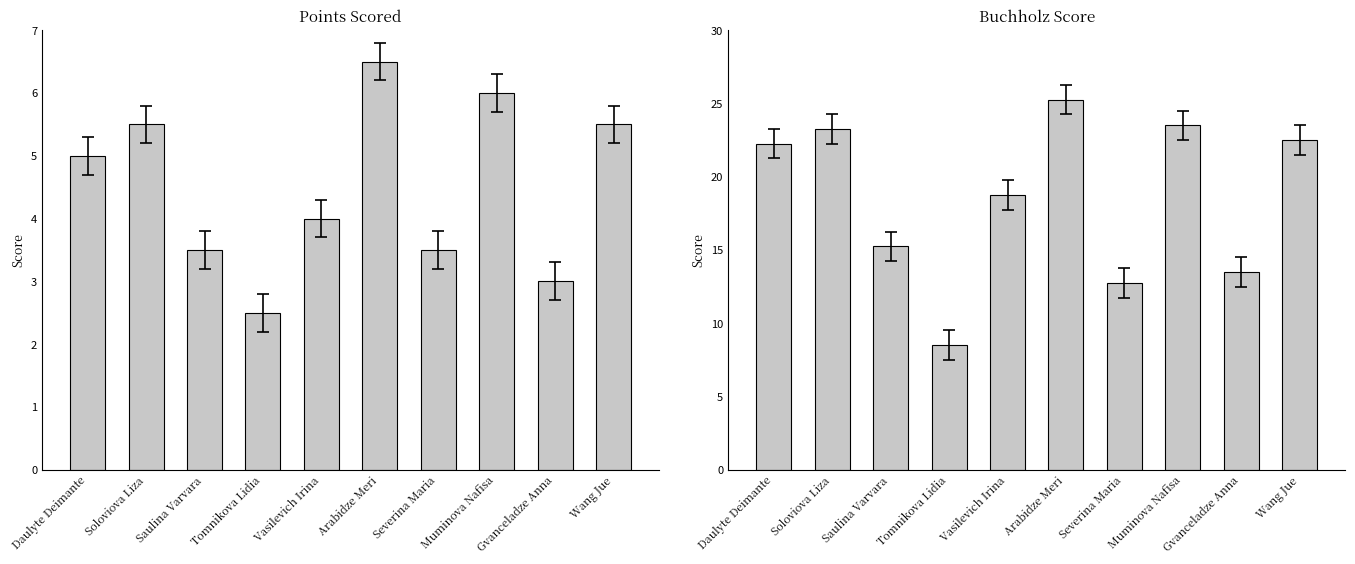

What is the difference between the maximum and minimum values in the Points series?

4.0